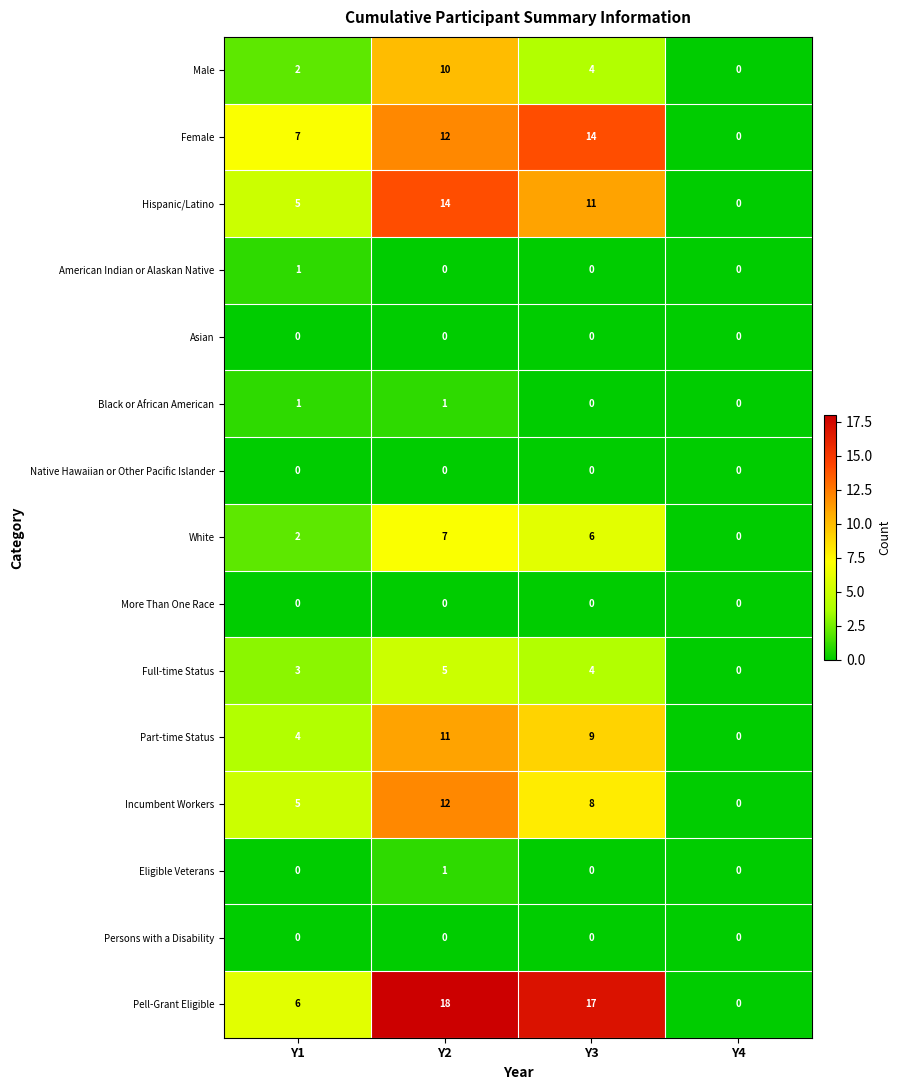

True or false: White has a value of 2 at Y3.

False